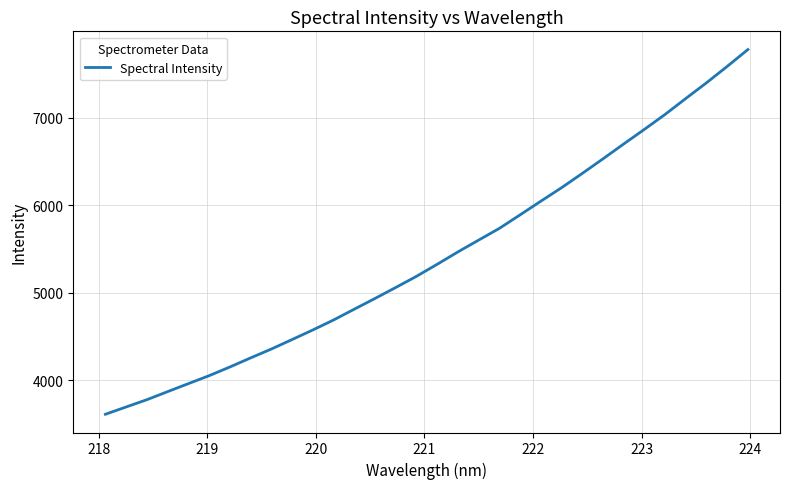

What is the smallest value displayed?

3611.2